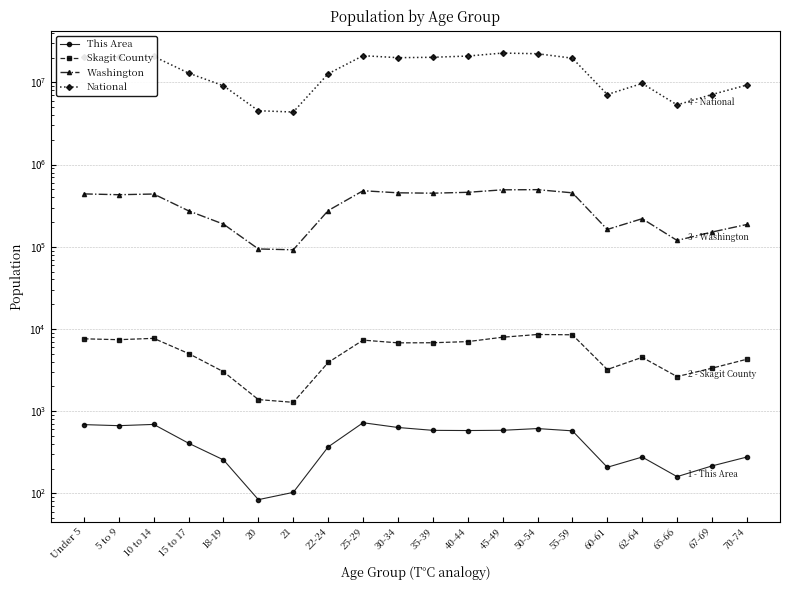

What is the difference between the maximum and second lowest values in the Washington series?

401210